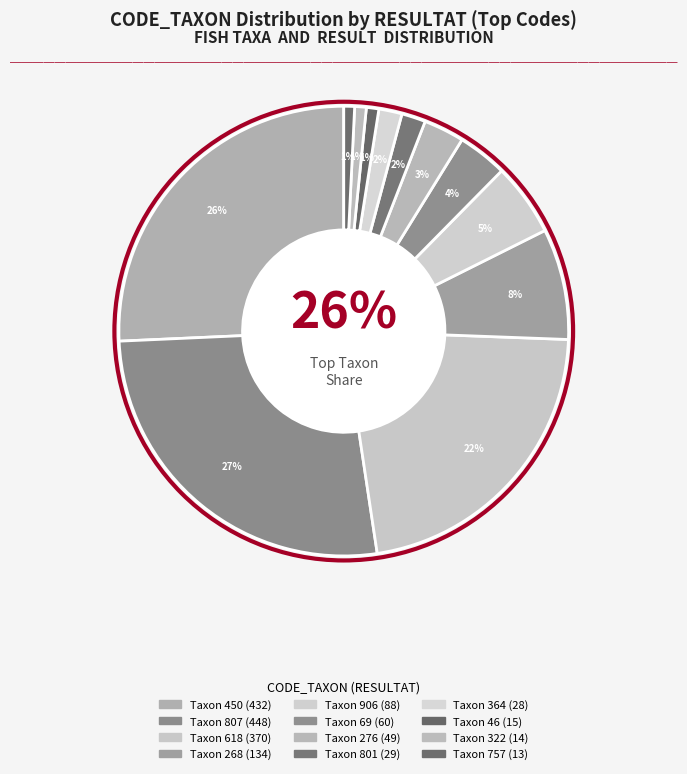

Count the number of slices in the pie.

12